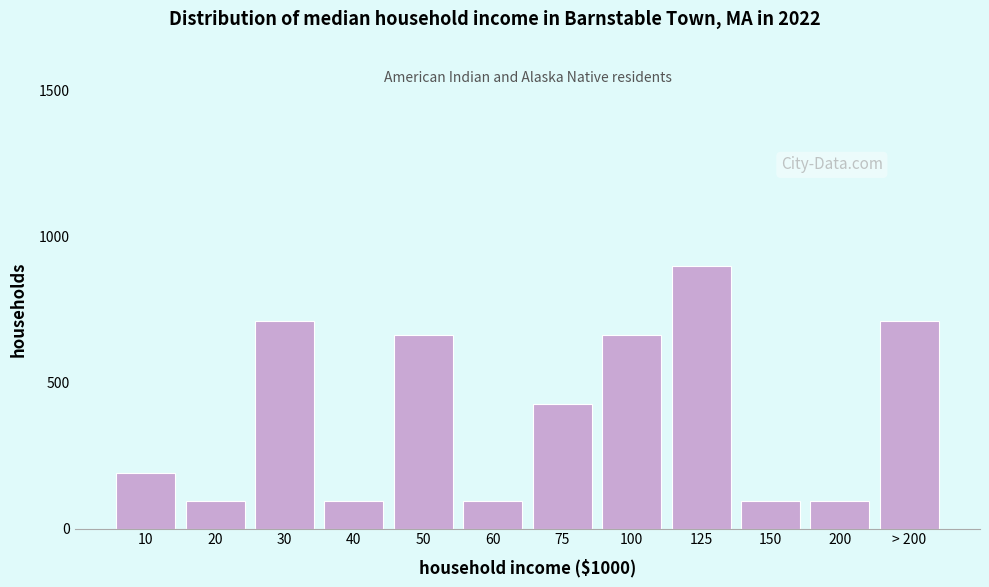

Reading left to right, what are all the values shown in this chart?

10=189.5	20=94.7	30=710.5	40=94.7	50=663.2	60=94.7	75=426.3	100=663.2	125=900.0	150=94.7	200=94.7	> 200=710.5